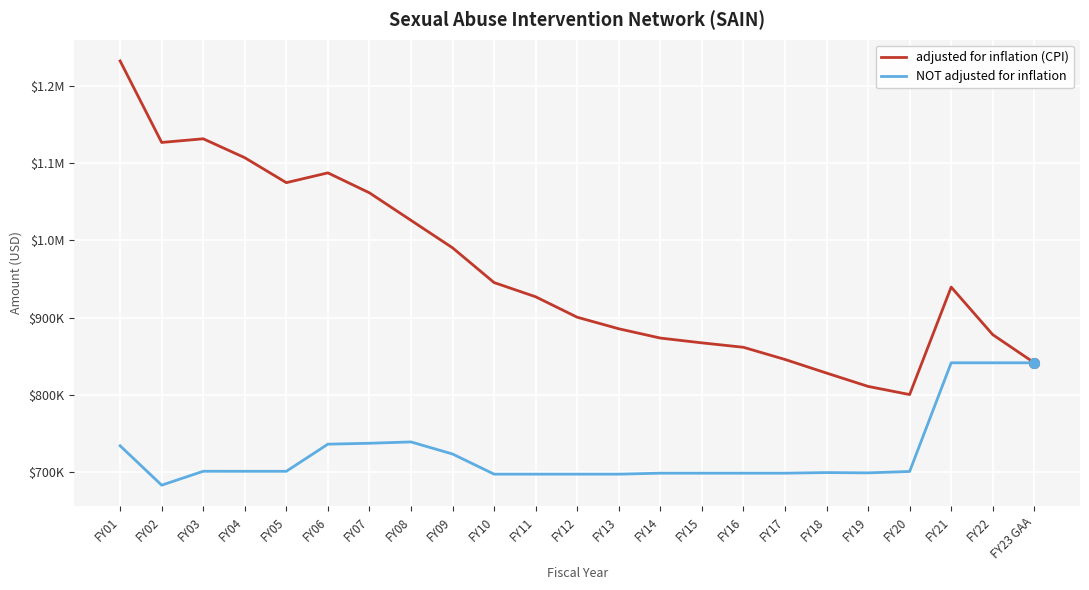

What is the lowest value of the adjusted for inflation (CPI) series?

800448